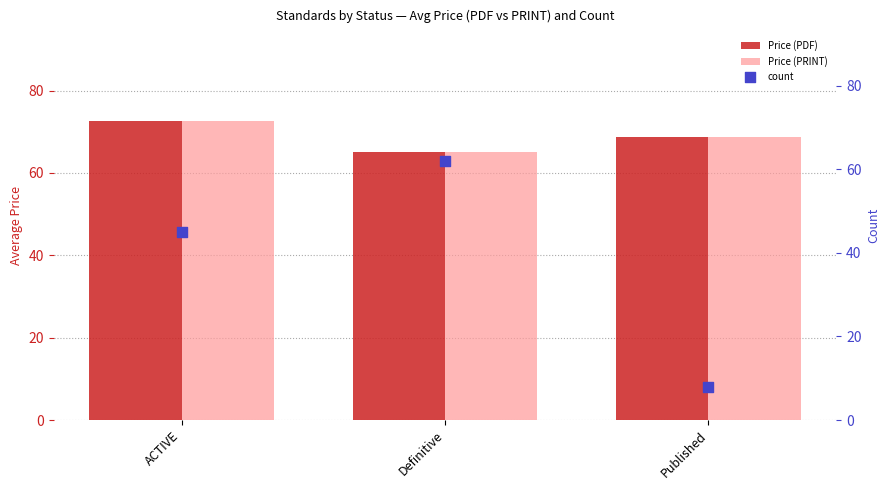

Which series has the largest total across all categories?

Price (PDF)